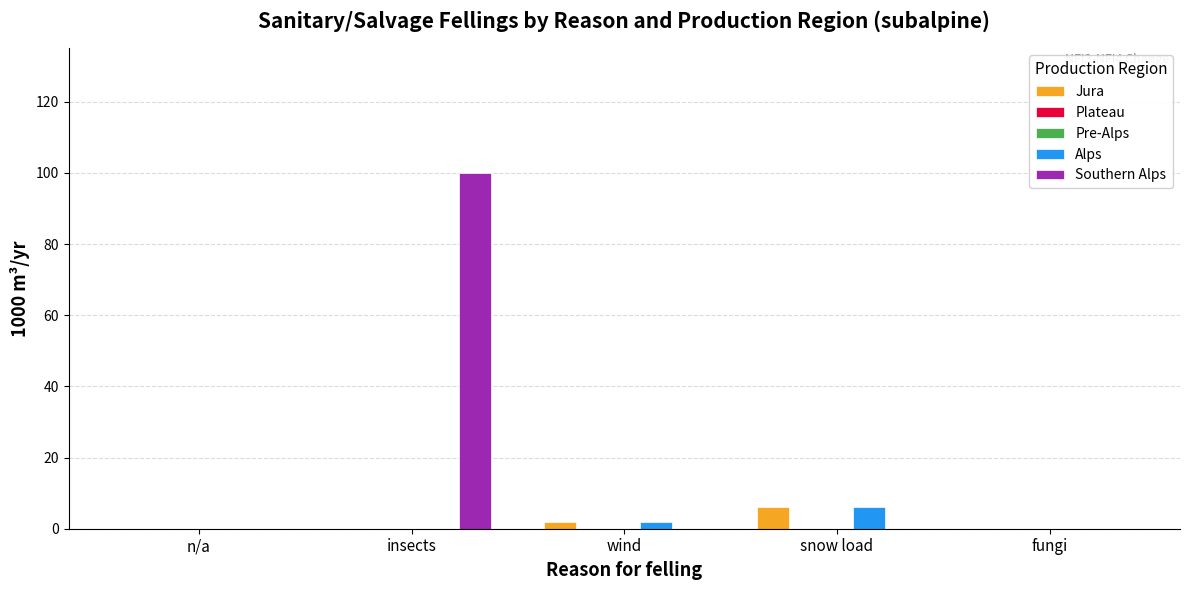

What is the label of the 3rd bar from the left?

wind